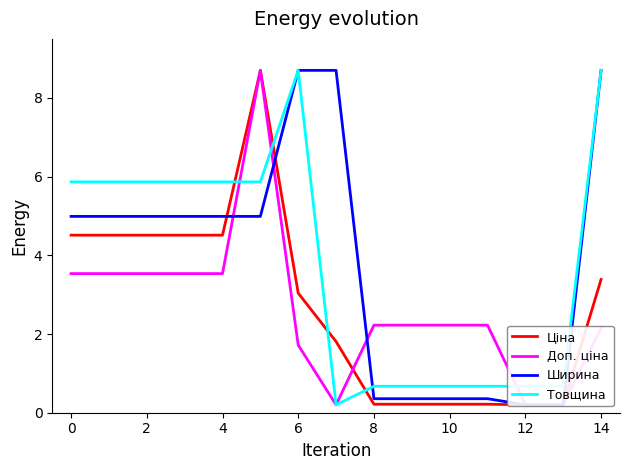

True or false: Ширина has more than 2 interior local peaks.

False